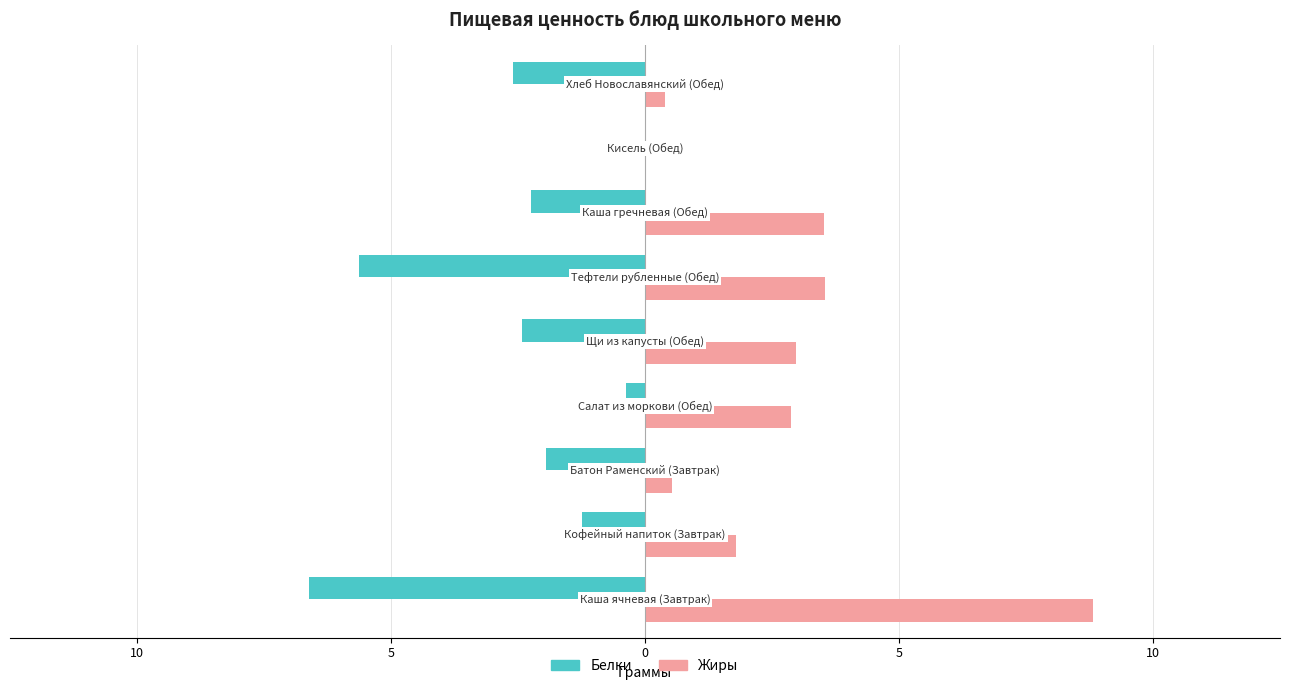

What are all the series names shown in the legend?

Белки, Жиры